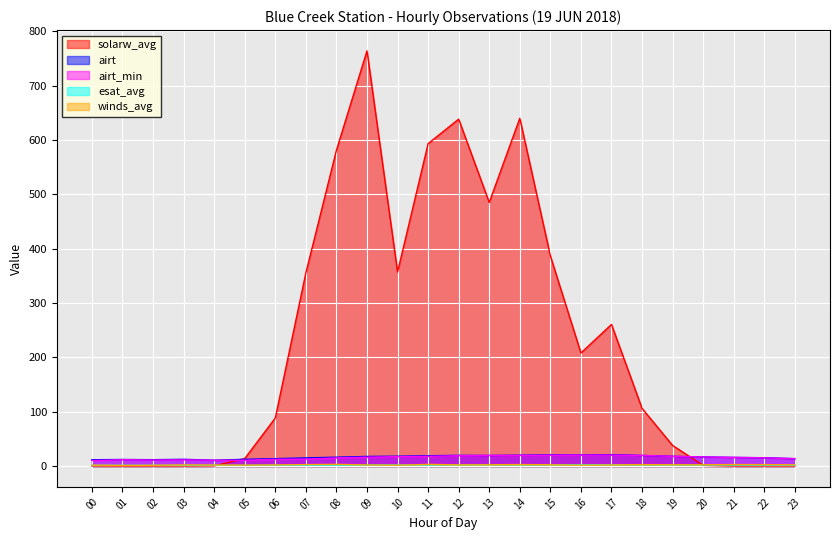

True or false: airt_min and winds_avg cross at least once.

False